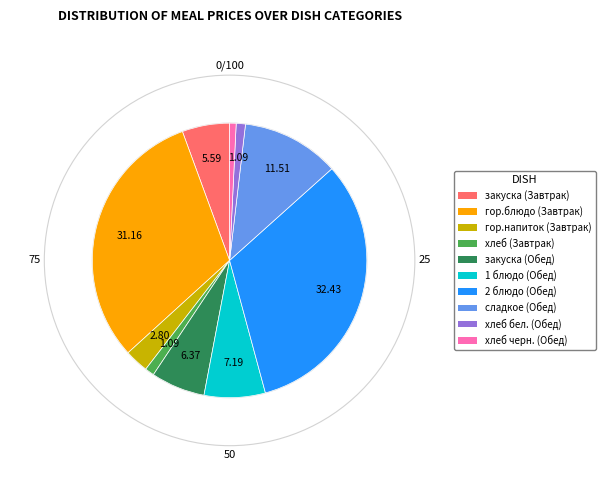

Is there a majority slice in this chart?

No